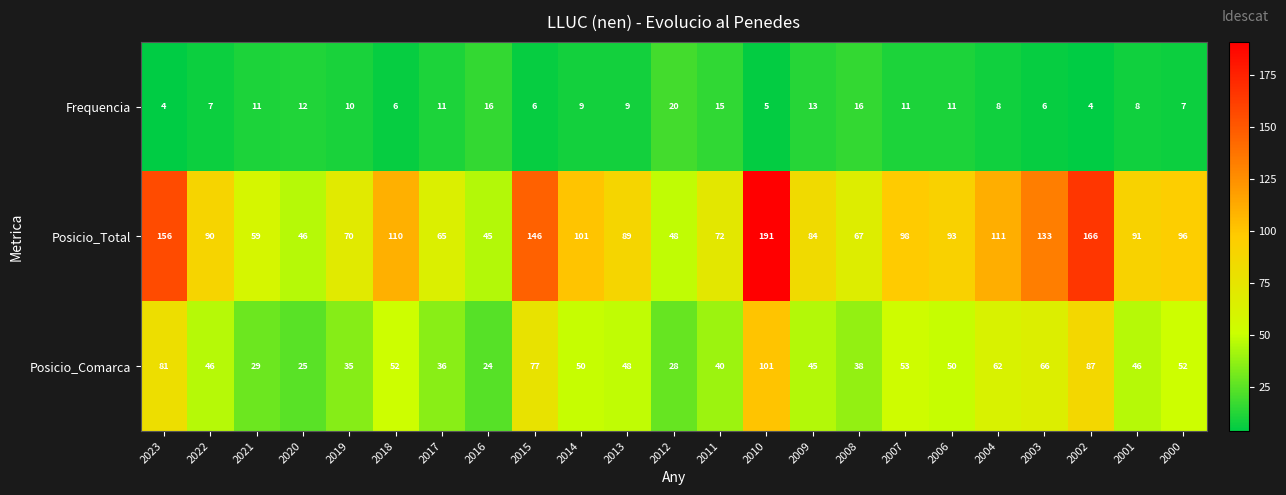

Between 2006 and 2004, which series saw the biggest shift?

Posicio_Total